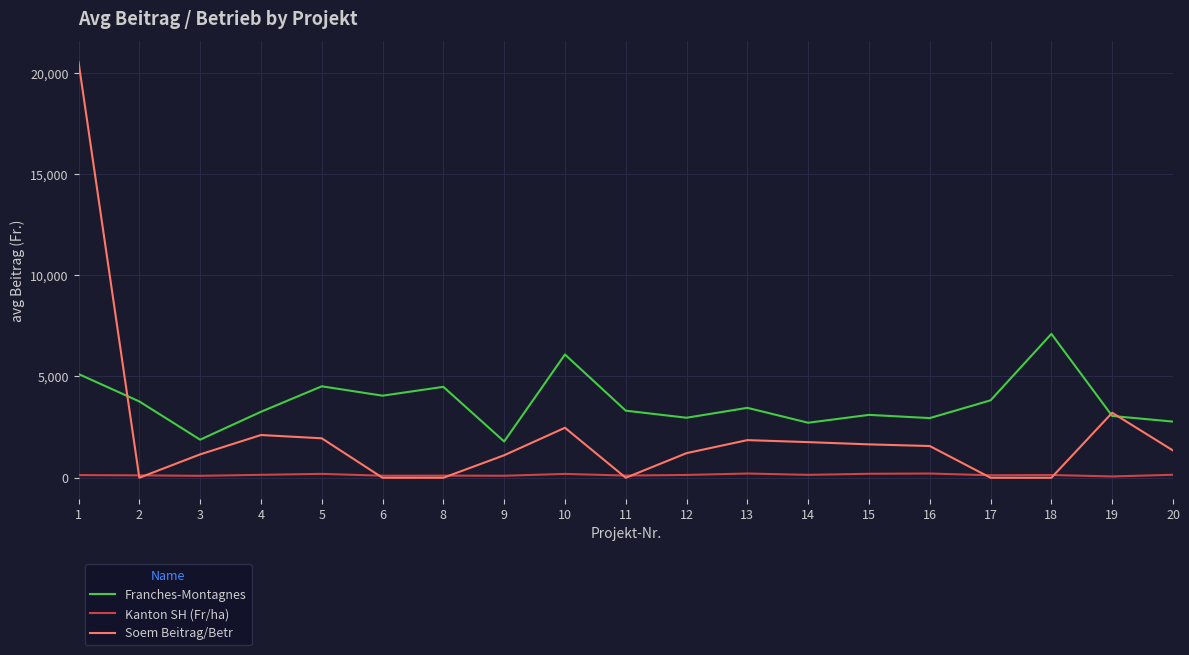

True or false: Franches-Montagnes has a value of 2946.5 at 16.

True